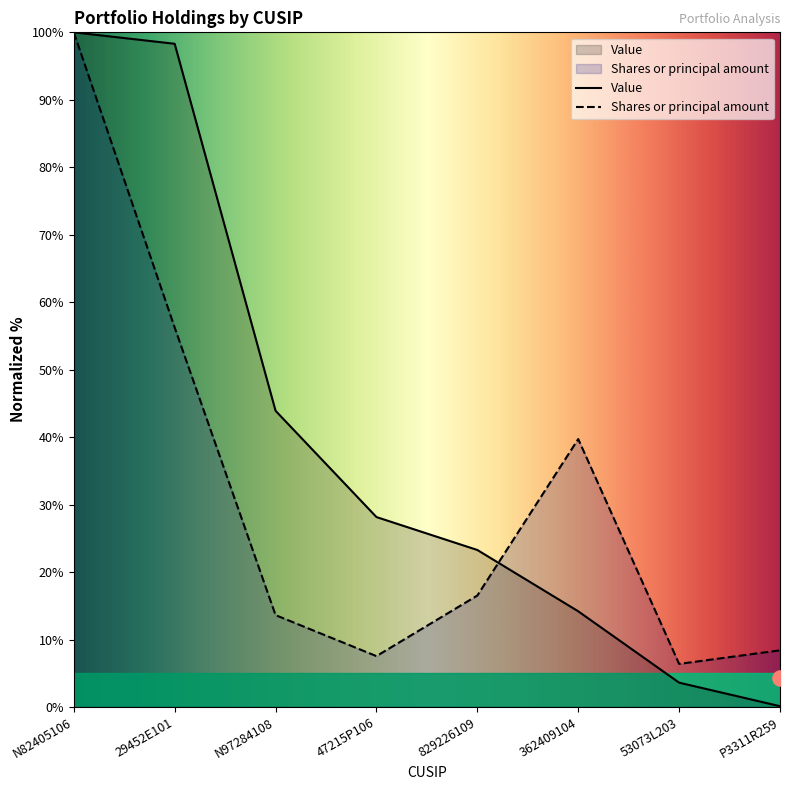

Which series has the largest Y range (max minus min)?

Value